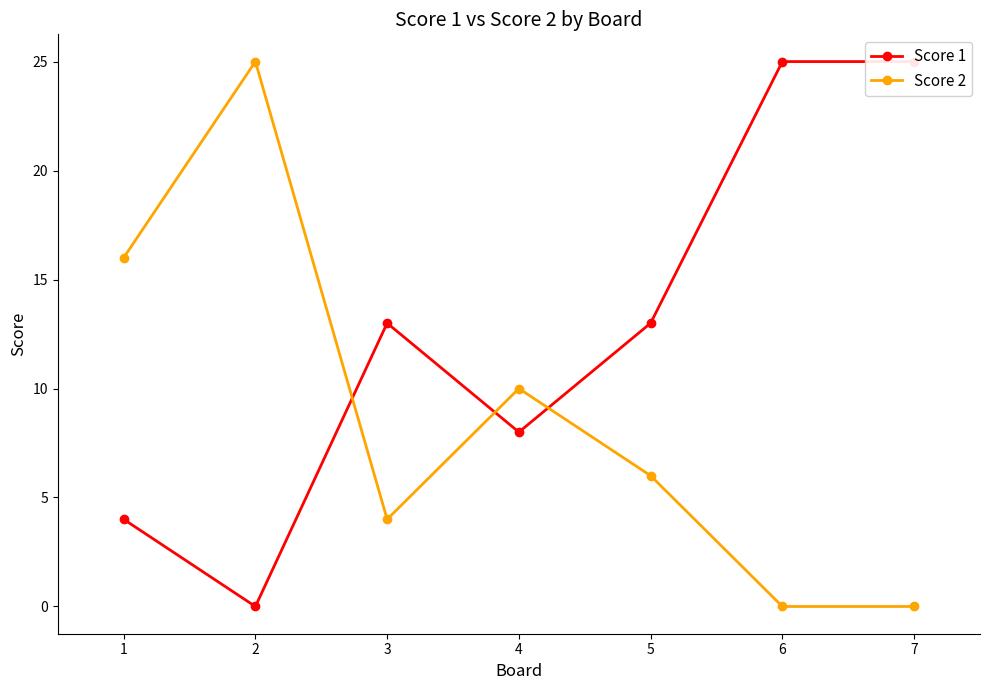

What is the sum of the Score 1 values at 5 and 7?

38